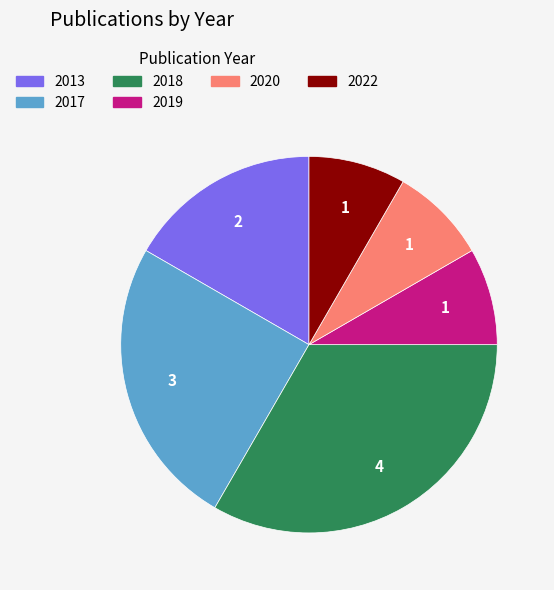

How many slices are in this pie chart?

6